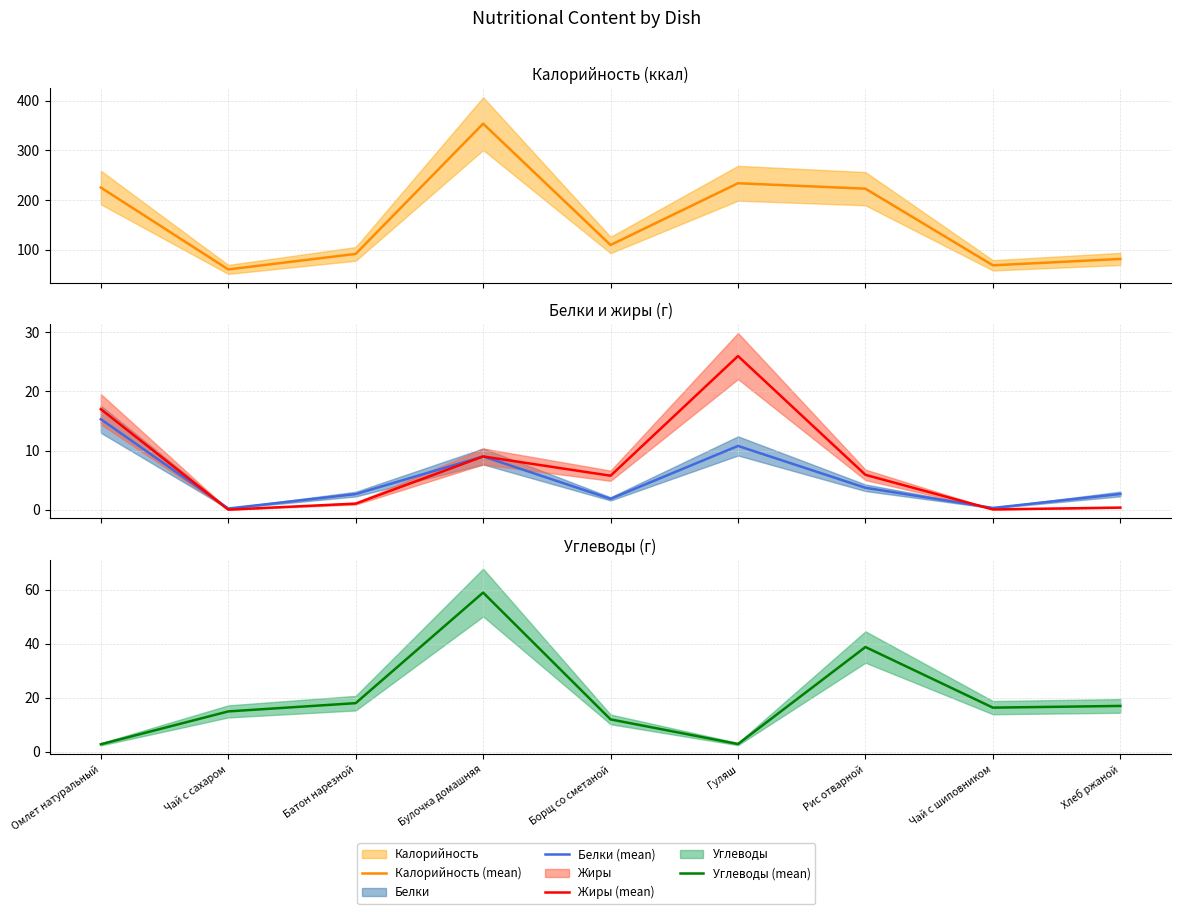

True or false: Жиры (mean) has a value of 26.0 at Гуляш.

True